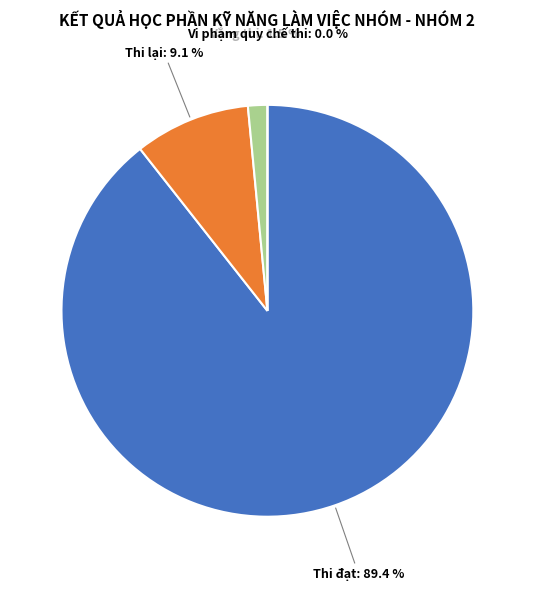

Combined, what portion of the pie is Thi lại and Vi phạm quy chế thi?

9.1%